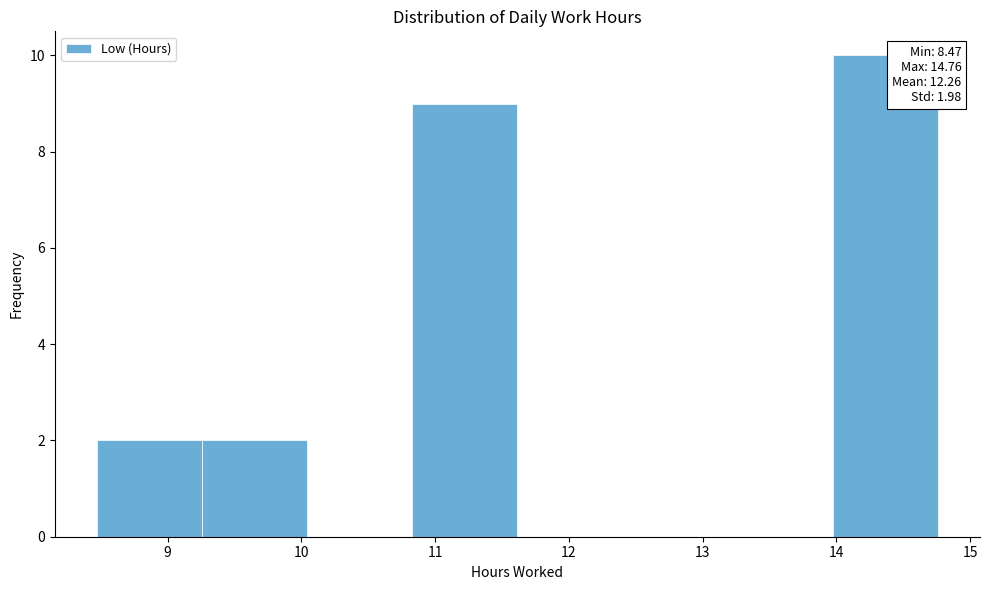

Over which range of the x-axis is the bar tallest?

14.0 to 14.8